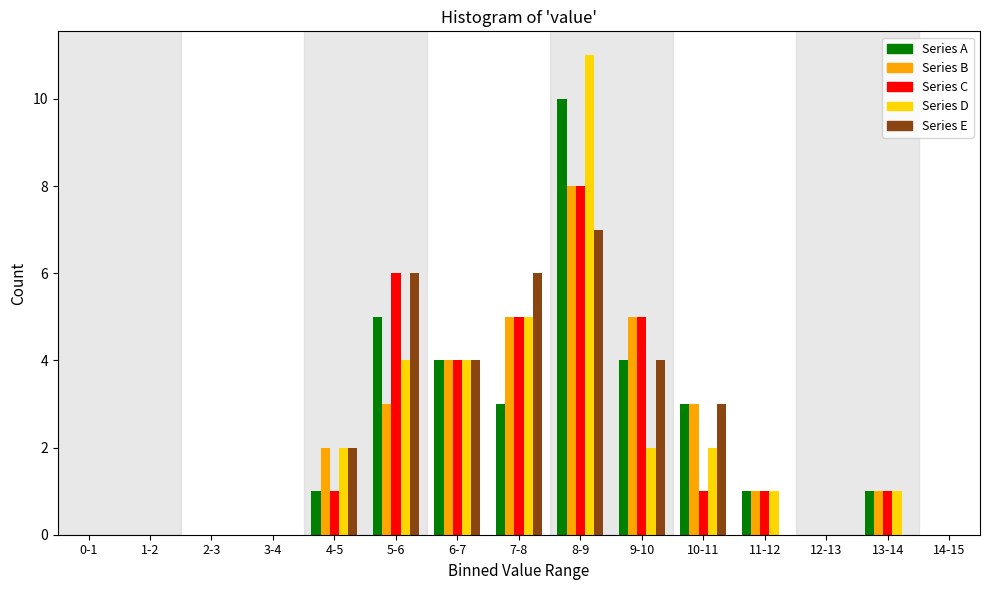

Is the value of Series C at 10-11 greater than the value of Series A at 9-10?

No